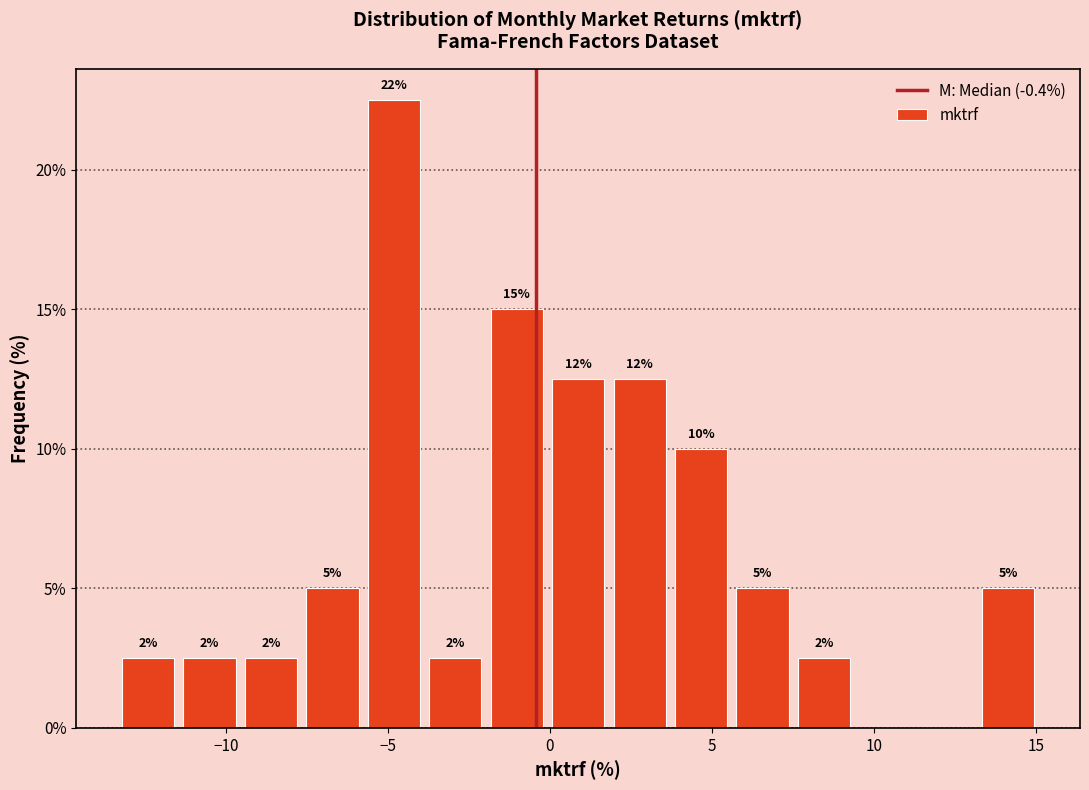

Around what value on the x-axis is the tallest bar? Give the approximate position of its centre, as read against the axis.

-5.0